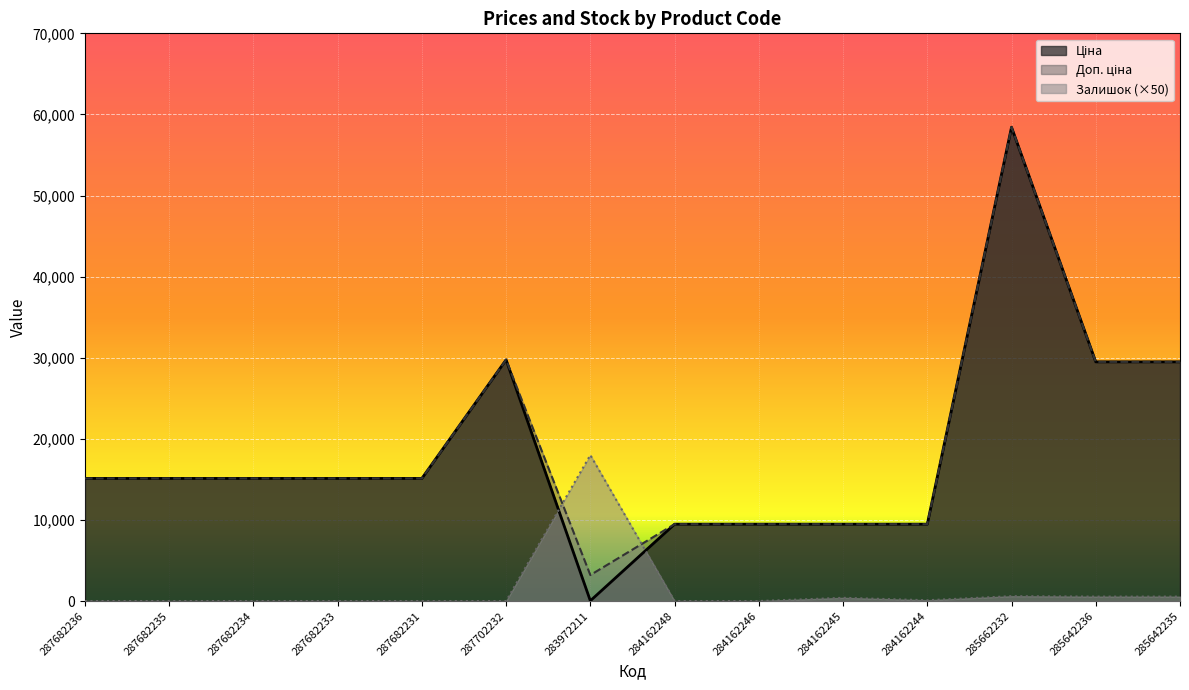

How many distinct data groups are displayed?

3